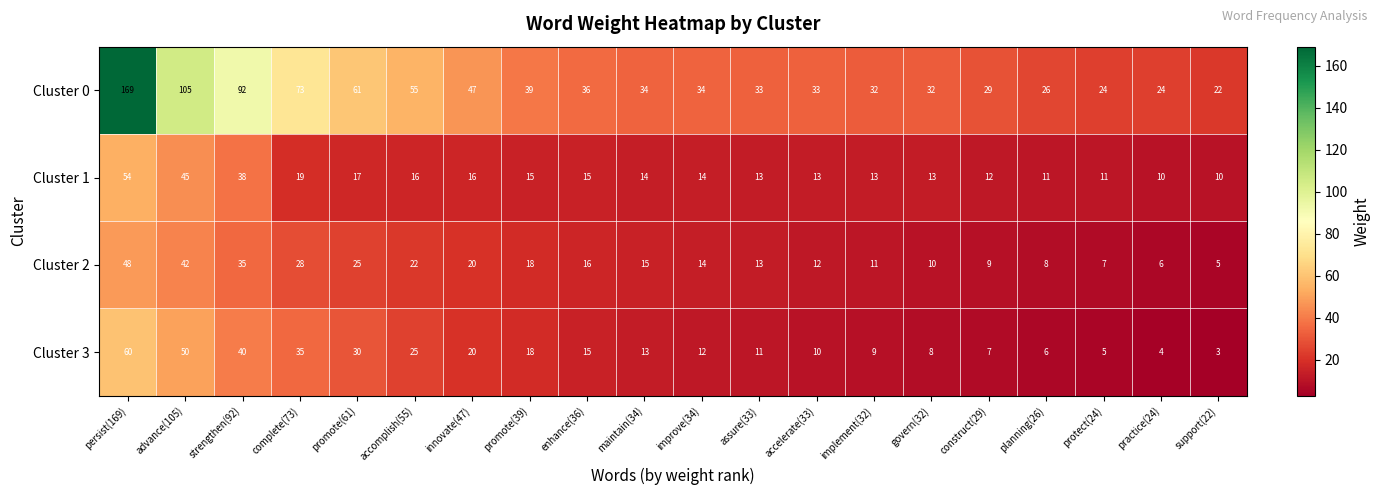

Rank the series by their maximum value, from highest to lowest.

Cluster 0, Cluster 3, Cluster 1, Cluster 2